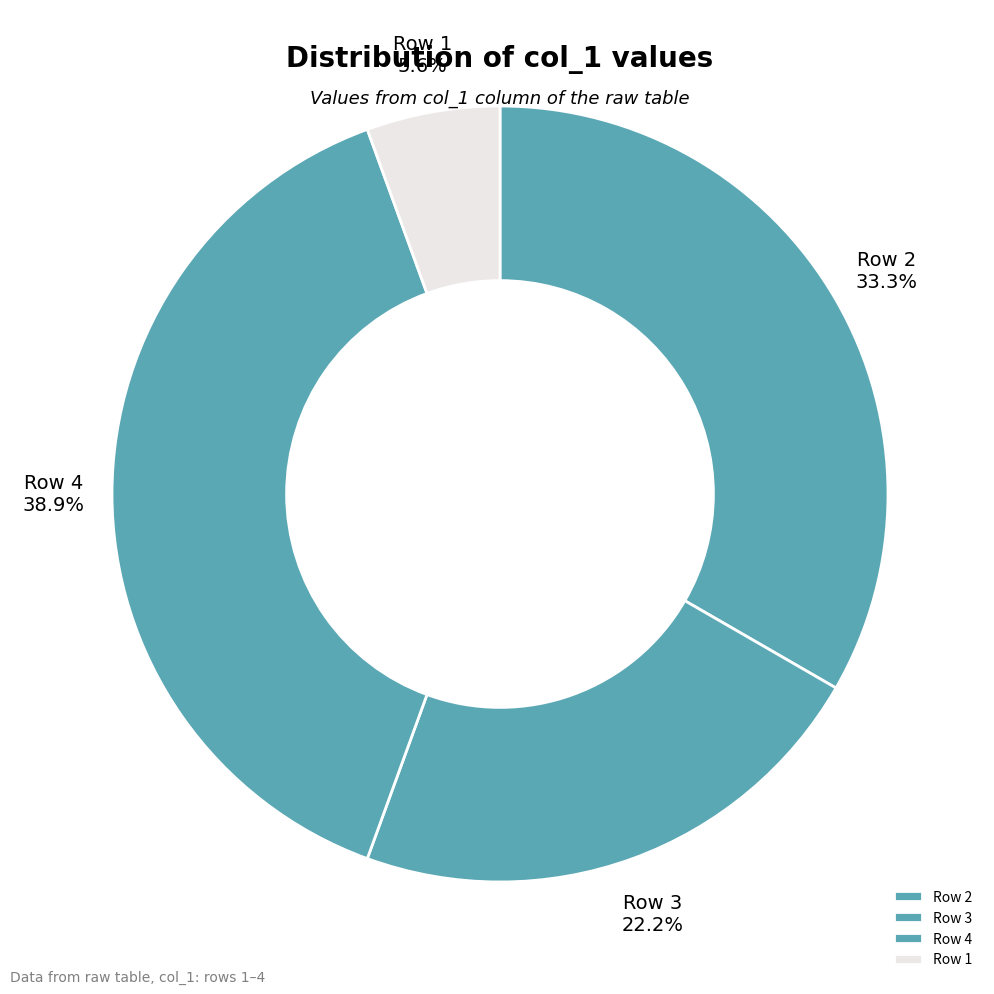

Which slice is the largest?

Row 4